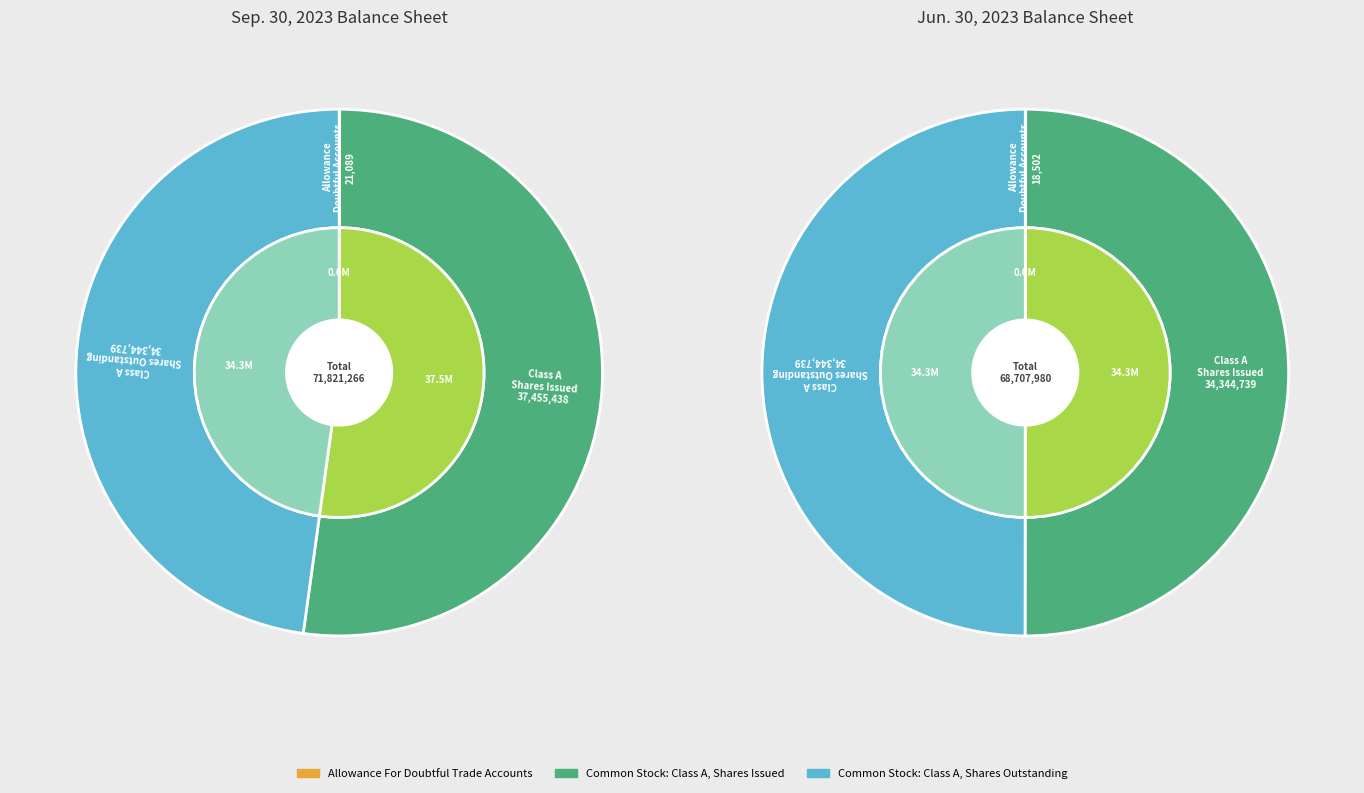

True or false: Common Stock: Class A, Shares Outstanding accounts for 60% of the total.

False